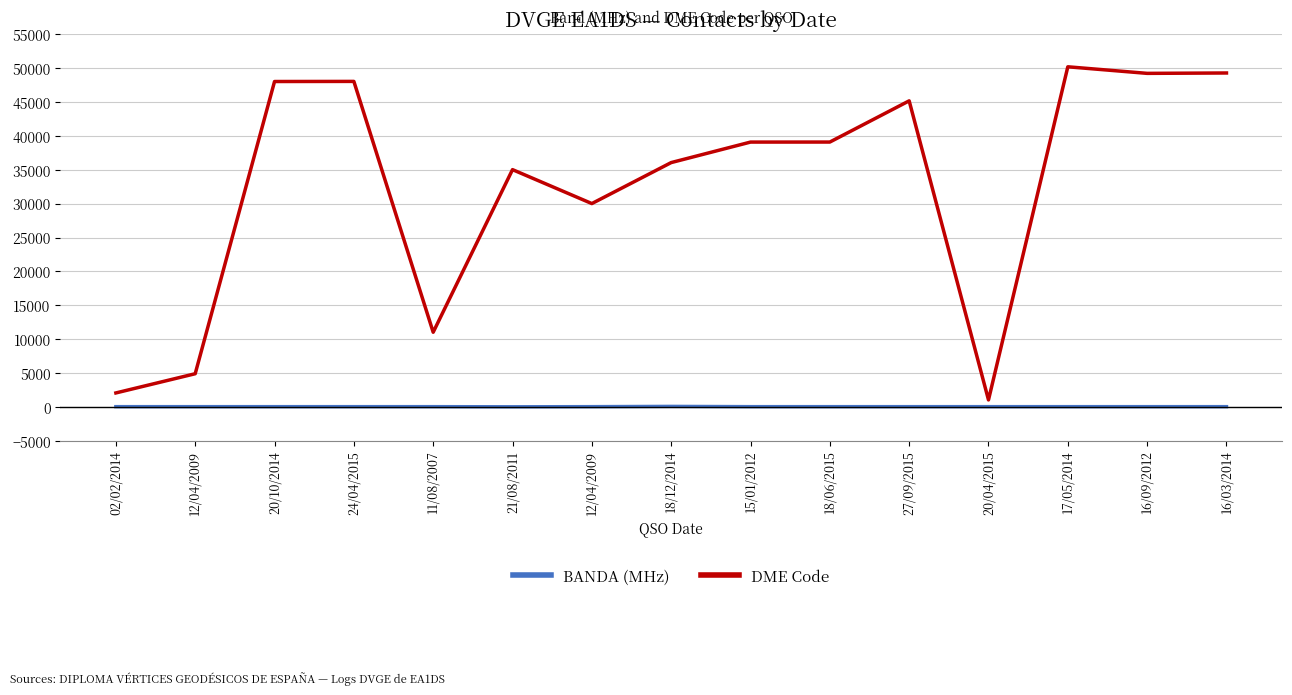

What is the difference between the DME Code values at 12/04/2009 and 12/04/2009?

25107